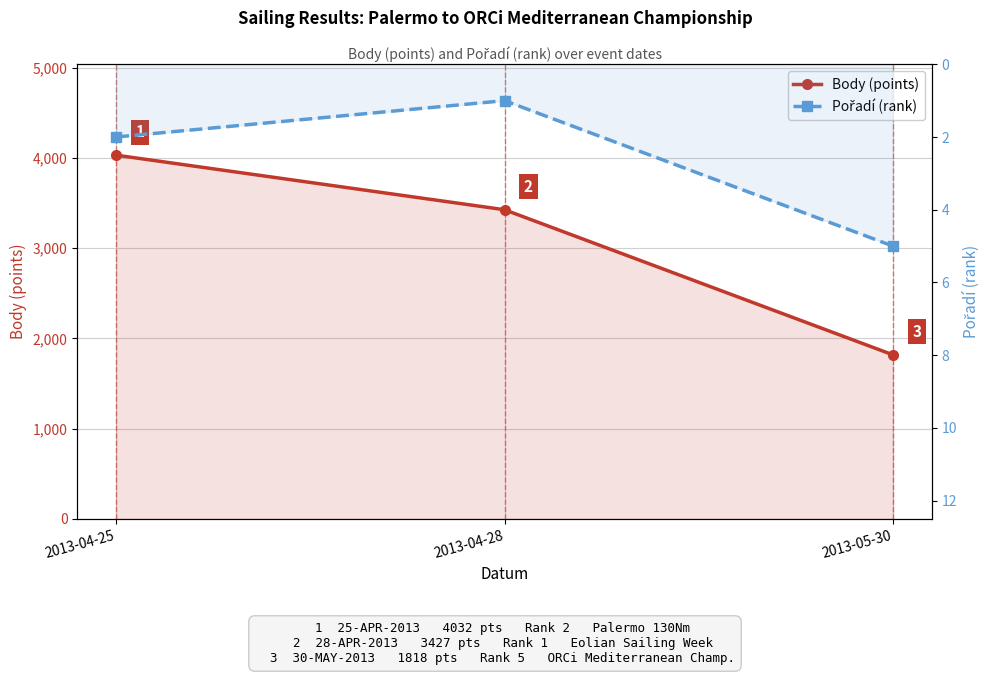

Is it true that Body (points) equals 3427 at 2013-04-28?

True